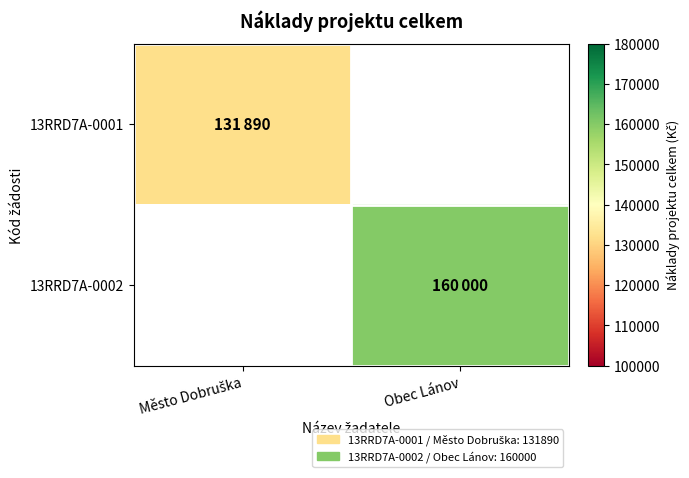

Is it true that 13RRD7A-0001 equals 131890.0 at Město Dobruška?

True